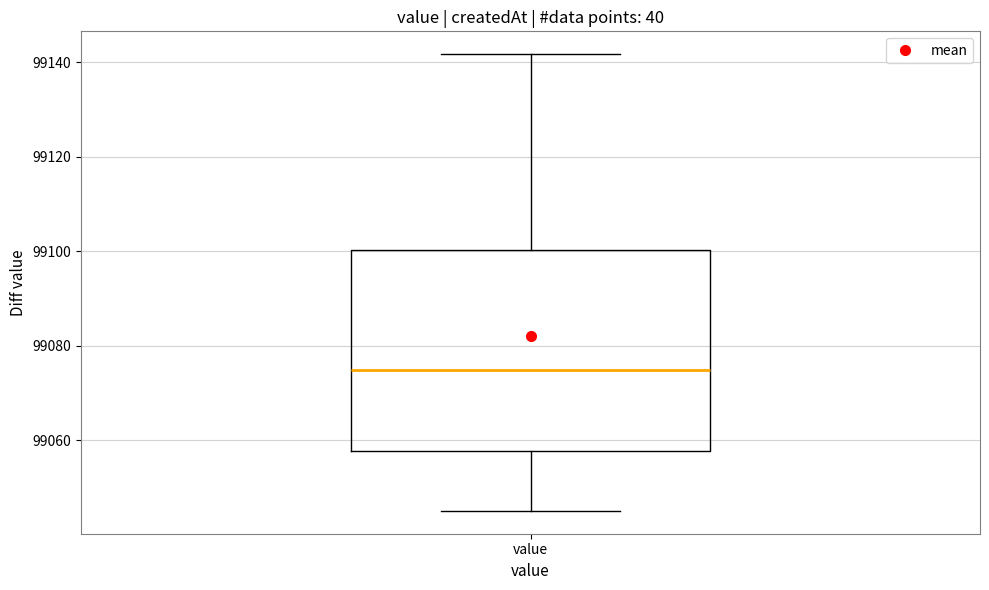

Read this box plot against the y-axis: the position of the median line, the range covered by the box, and the ends of both whiskers. The values are not printed on the chart, so give them approximately, as read against the axis.

median 99074, box 99058 to 99100, whiskers 99046 to 99142